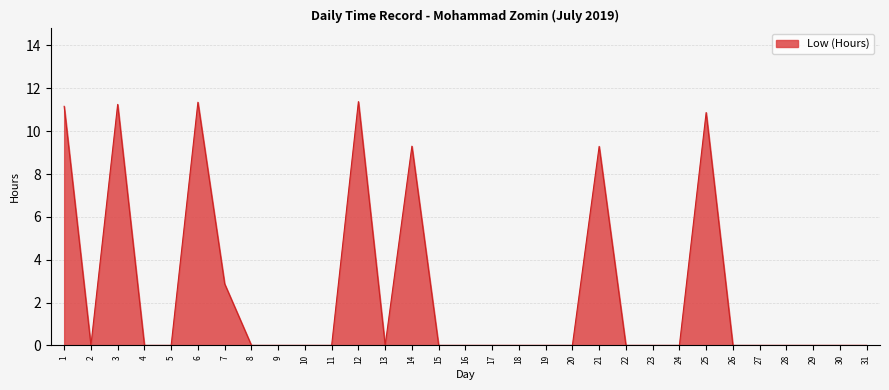

What is the difference between the maximum and minimum values?

11.4